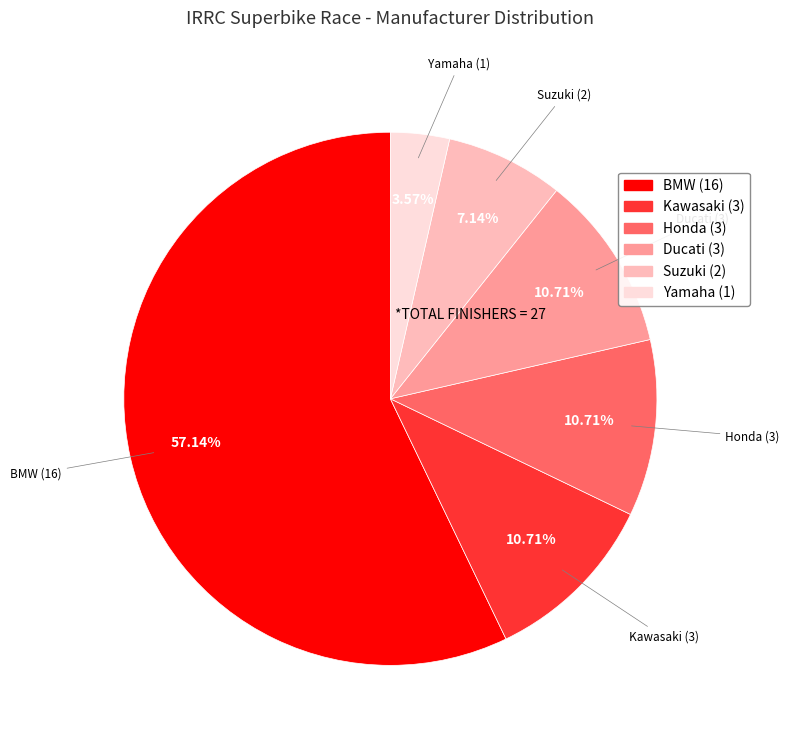

Between Suzuki and Kawasaki, which is larger?

Kawasaki